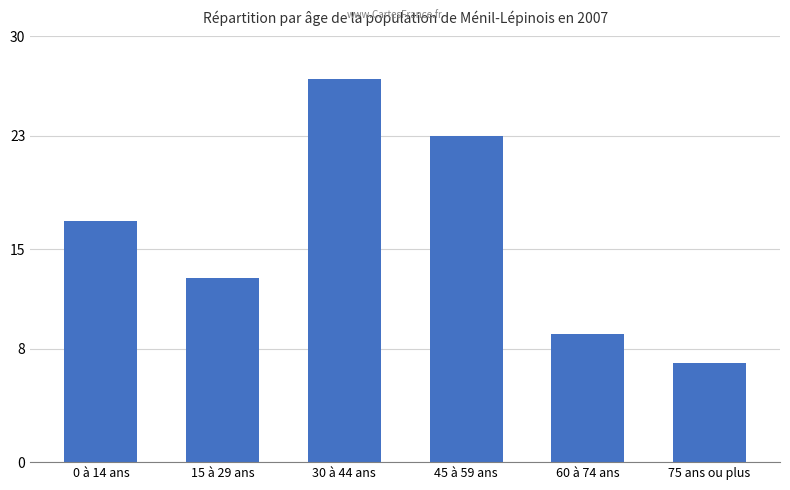

How many bars are there in total?

6